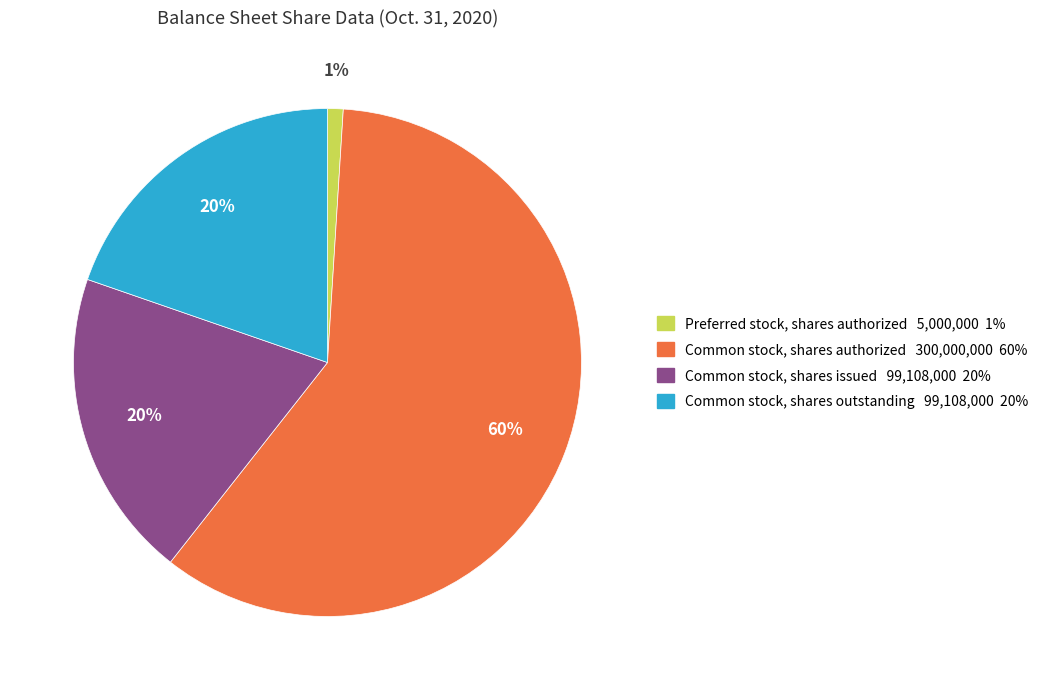

Which slice is the smallest?

Preferred stock, shares authorized